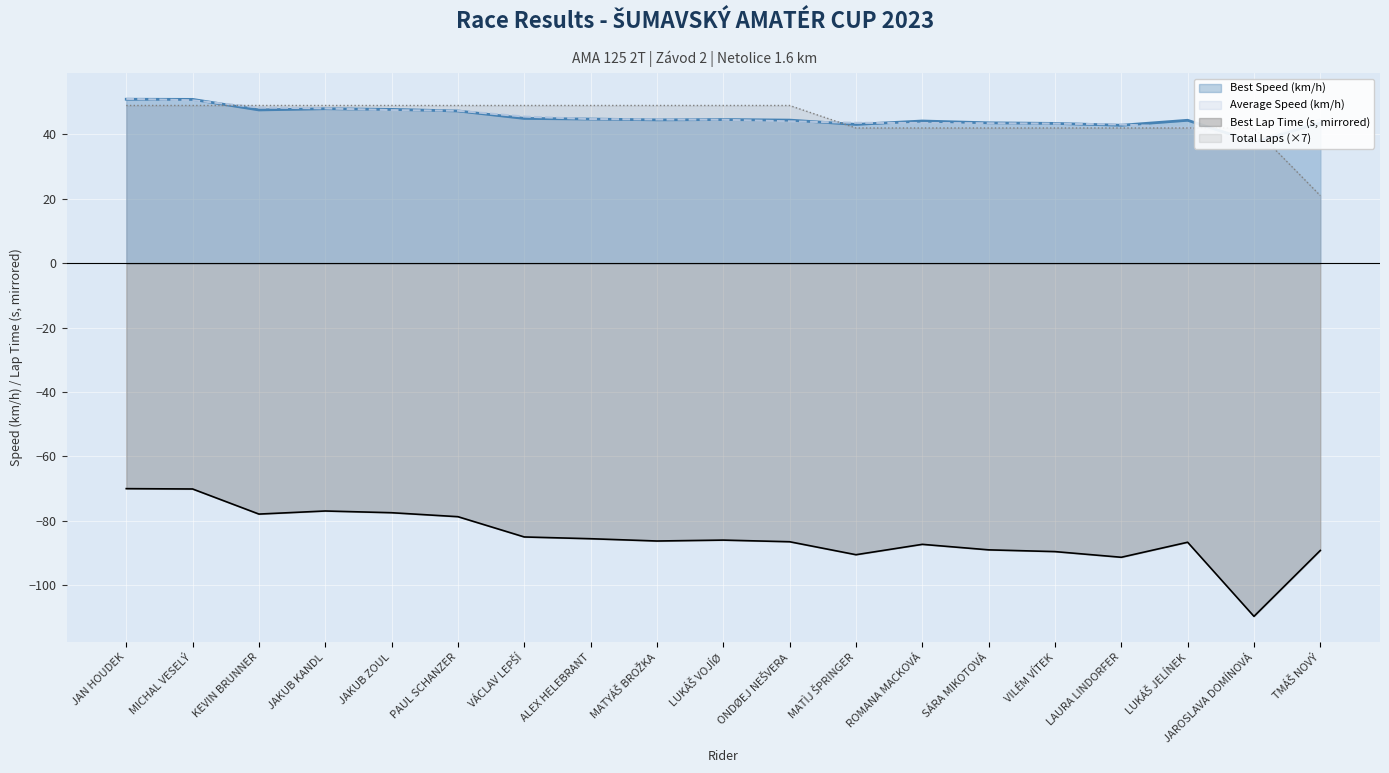

Reading left to right, list all the values displayed in this chart.

Best Lap Time (s): -70.1	-70.2	-78.0	-77.0	-77.6	-78.8	-85.1	-85.6	-86.3	-86.1	-86.6	-90.6	-87.4	-89.1	-89.6	-91.4	-86.7	-109.8	-89.3
Best Speed (km/h): 50.9	50.9	47.6	48.0	47.8	47.3	45.0	44.8	44.5	44.6	44.5	43.1	44.2	43.6	43.4	42.9	44.4	37.7	43.5
Average Speed (km/h): 51.1	50.6	48.4	48.1	47.6	47.4	45.6	44.8	44.7	44.6	44.1	43.6	43.6	43.5	43.4	43.1	42.2	38.0	44.7
Total Laps: 49.0	49.0	49.0	49.0	49.0	49.0	49.0	49.0	49.0	49.0	49.0	42.0	42.0	42.0	42.0	42.0	42.0	42.0	21.0